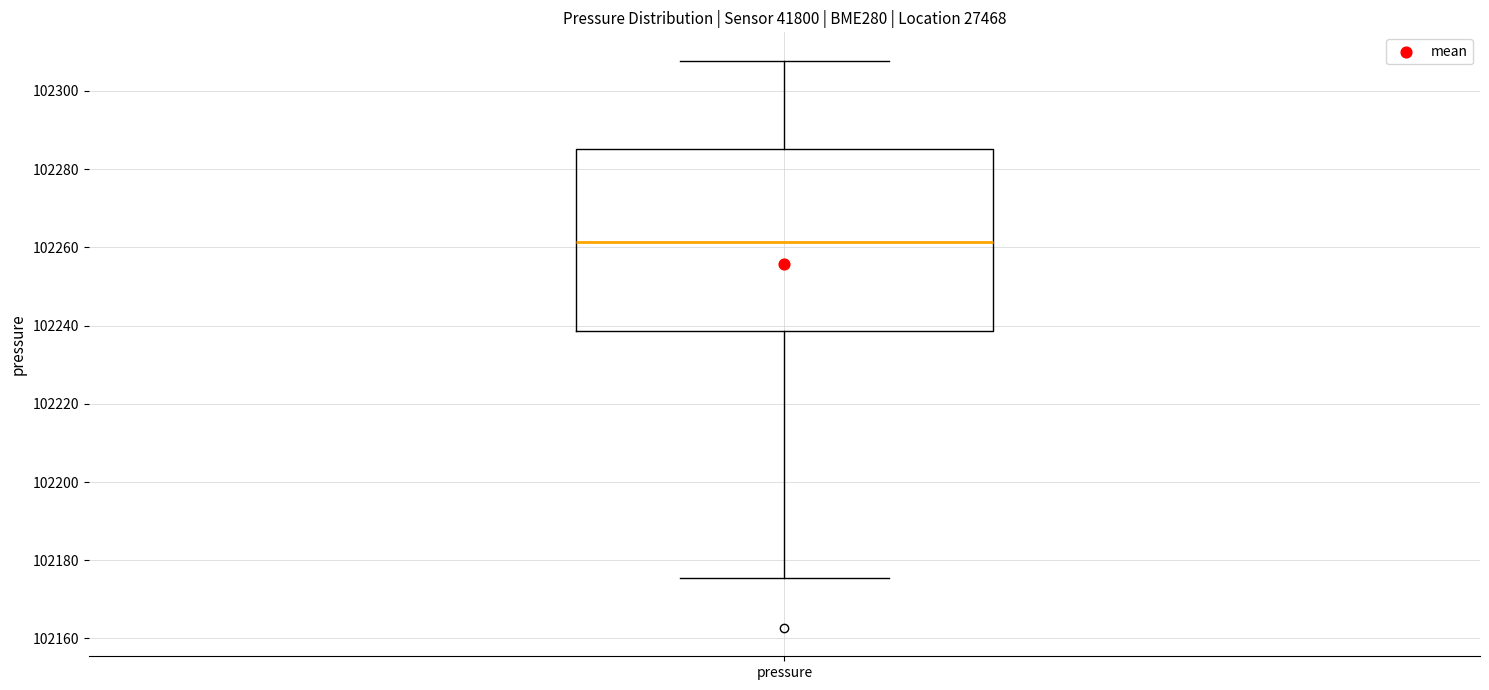

Transcribe this box plot: give where the median line is, the range the box spans, and where the two whiskers end, as read against the y-axis. The values are not printed on the chart, so give them approximately, as read against the axis.

median 102262, box 102238 to 102286, whiskers 102176 to 102308